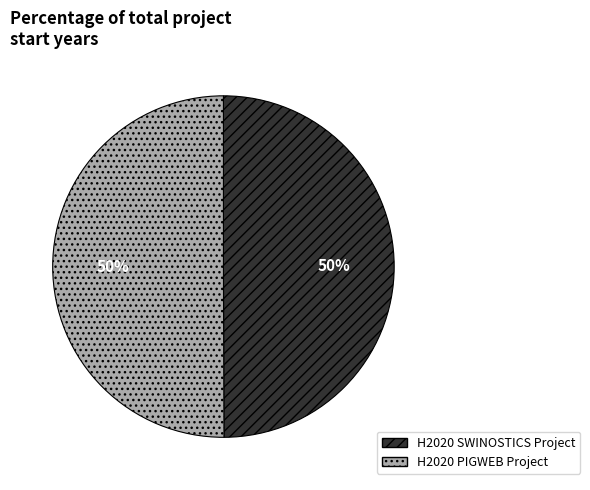

To the nearest percent, what portion does H2020 PIGWEB Project represent?

50%